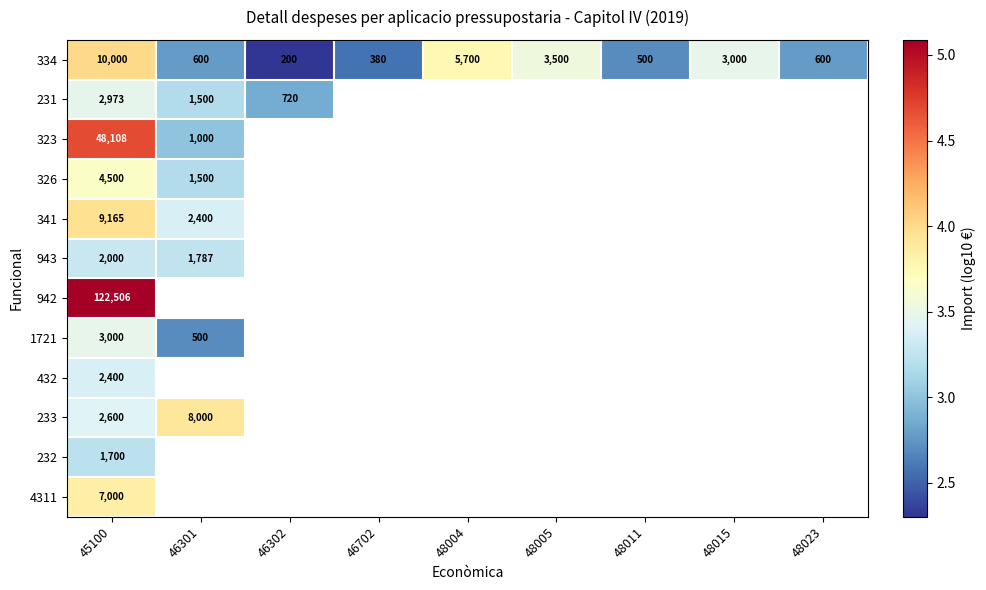

What is the approximate value of 334 at 48015, to the nearest 100?

3000